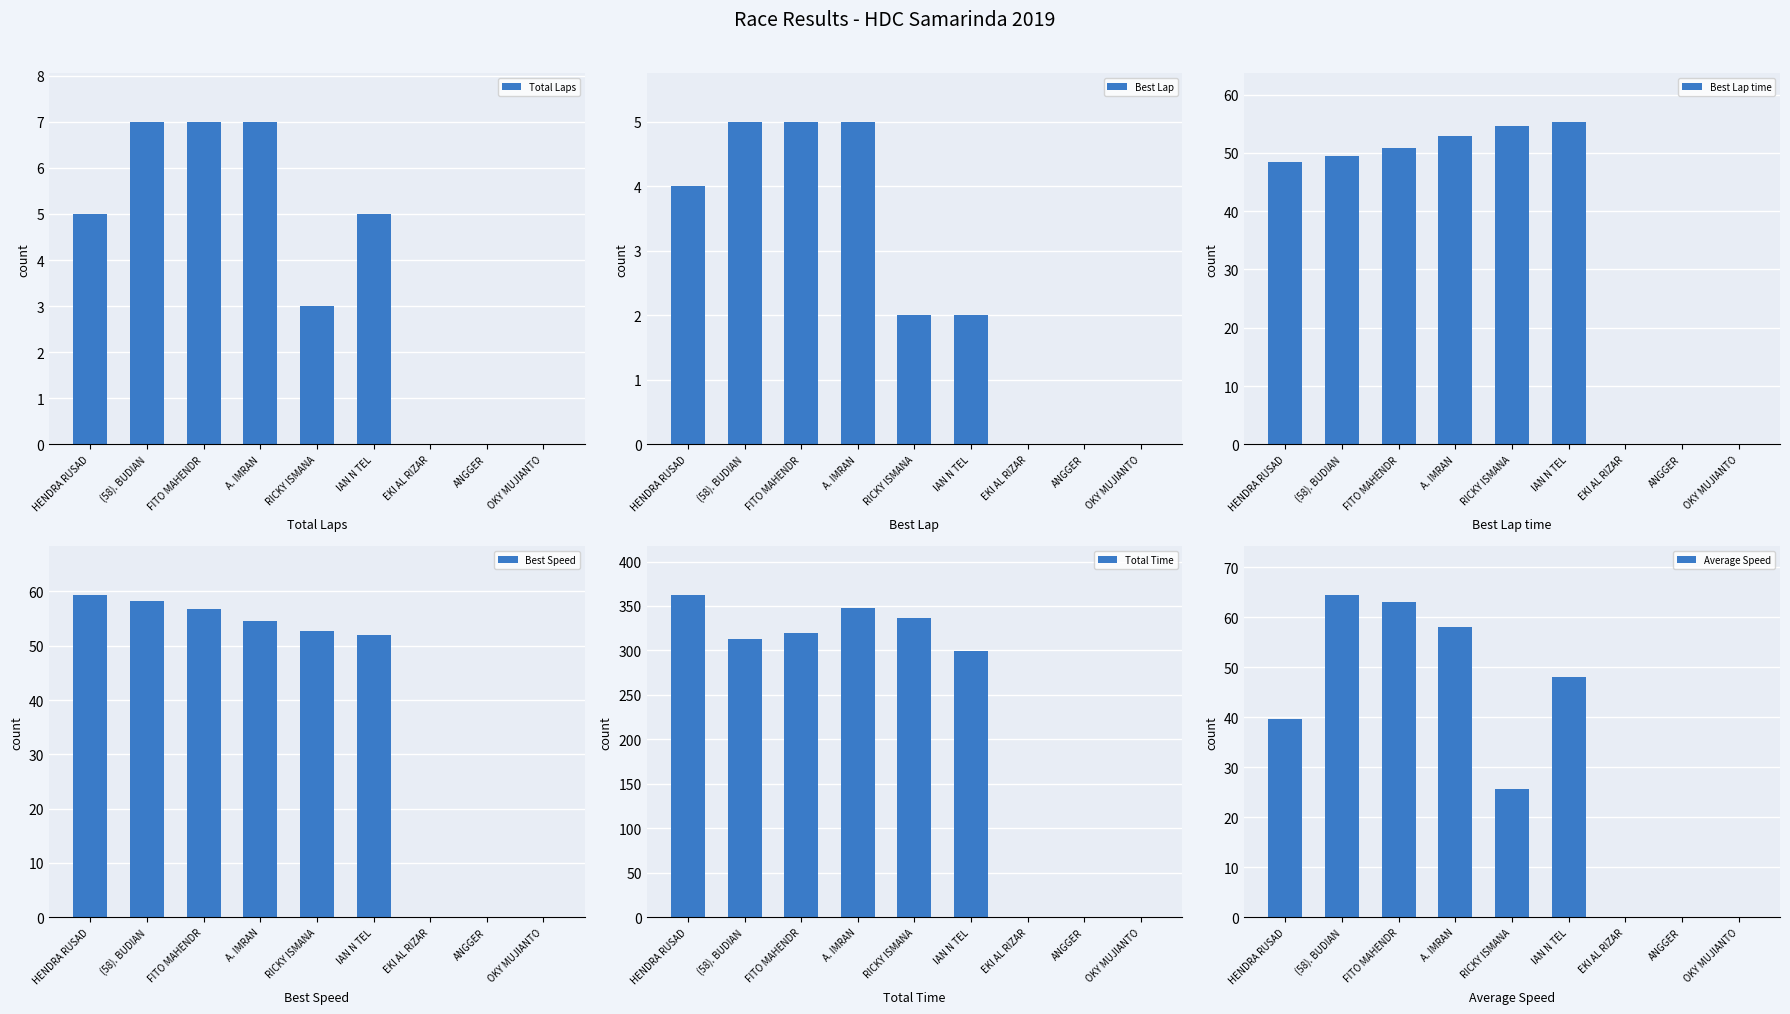

Reading left to right, transcribe all the data shown in this chart.

Total Laps: 5.0	7.0	7.0	7.0	3.0	5.0	0.0	0.0	0.0
Best Lap: 4.0	5.0	5.0	5.0	2.0	2.0	0.0	0.0	0.0
Best Lap time: 48.5	49.5	50.7	52.8	54.6	55.3	0.0	0.0	0.0
Best Speed: 59.4	58.2	56.8	54.5	52.7	52.0	0.0	0.0	0.0
Total Time: 362.9	312.5	320.2	348.0	337.1	299.3	0.0	0.0	0.0
Average Speed: 39.7	64.5	63.0	57.9	25.6	48.1	0.0	0.0	0.0